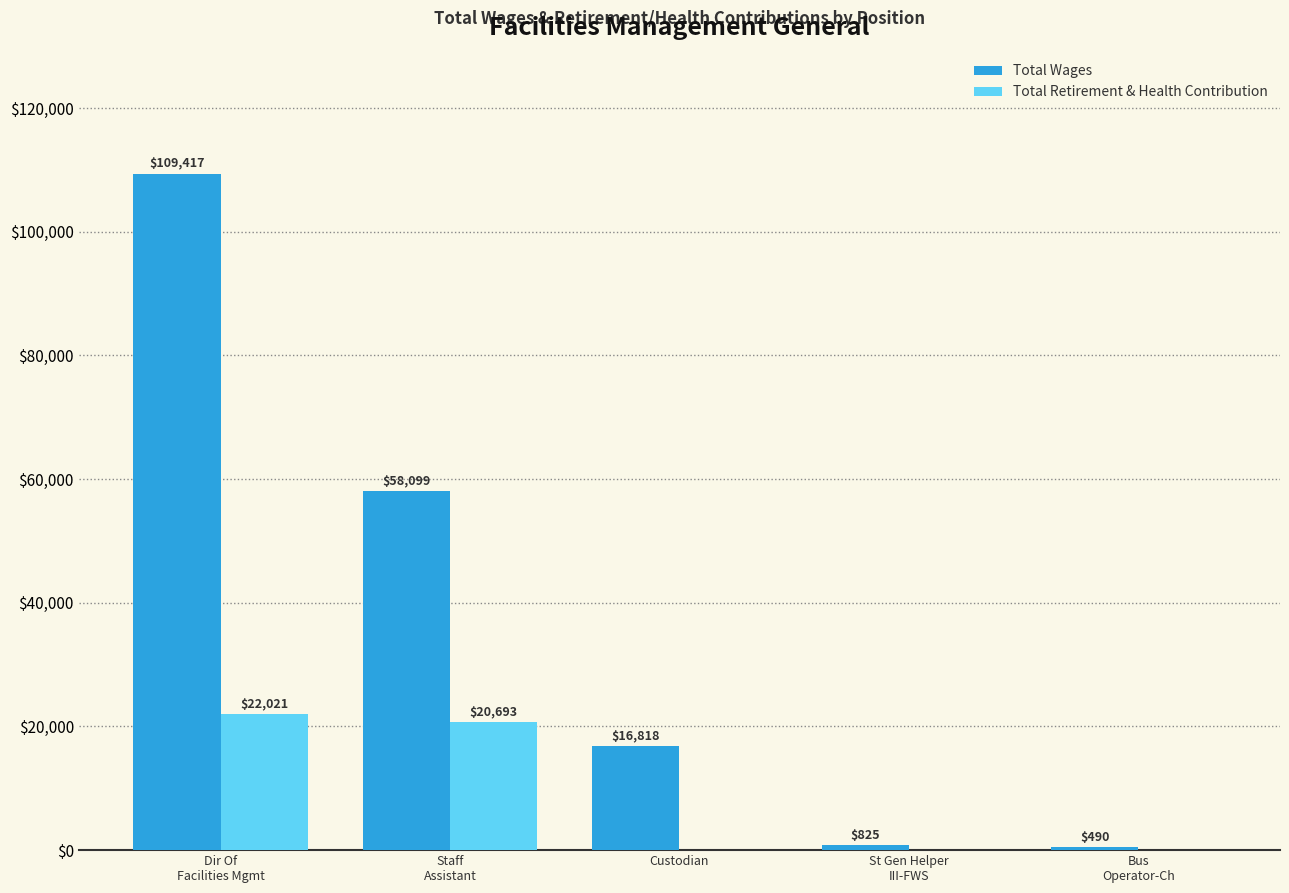

What is the sum of all Total Retirement & Health Contribution values?

42714